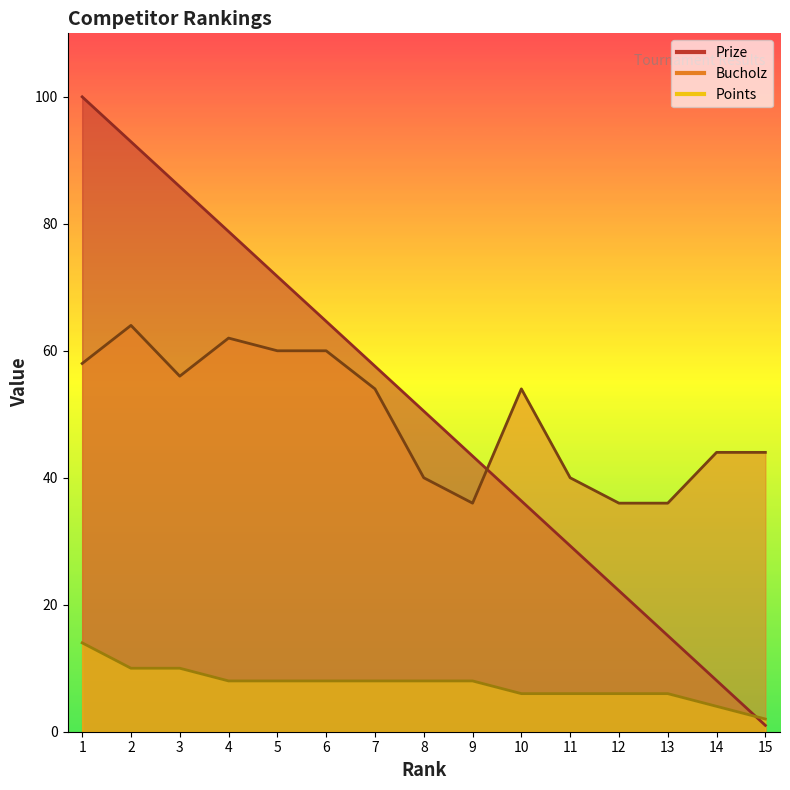

What is the difference between the maximum and minimum values in the Bucholz series?

28.0